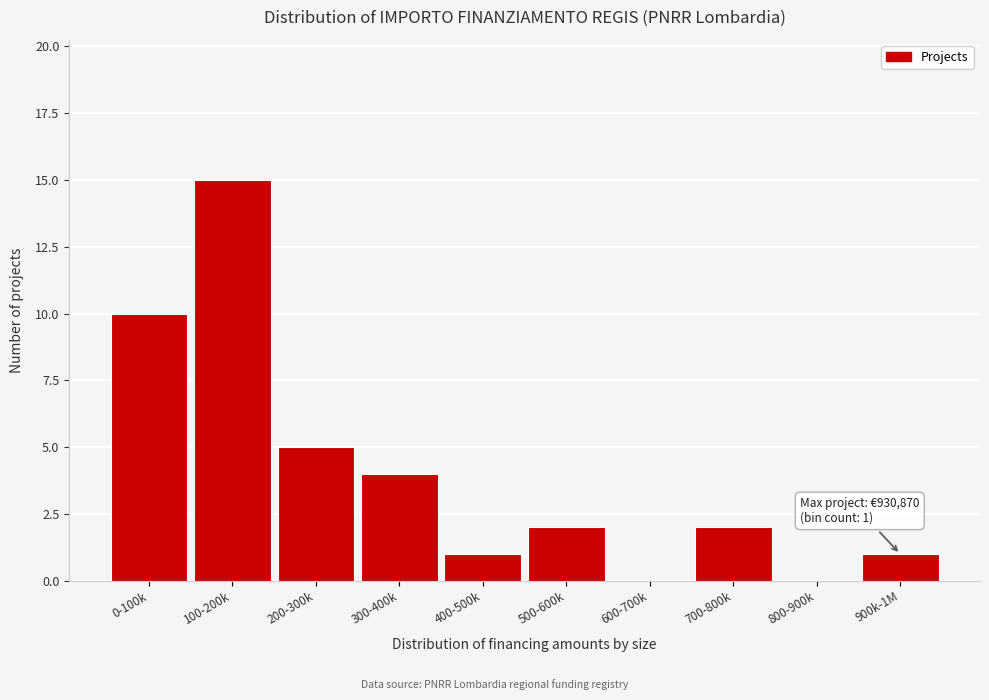

Reading left to right, transcribe all the data shown in this chart.

0-100k=10	100-200k=15	200-300k=5	300-400k=4	400-500k=1	500-600k=2	600-700k=0	700-800k=2	800-900k=0	900k-1M=1